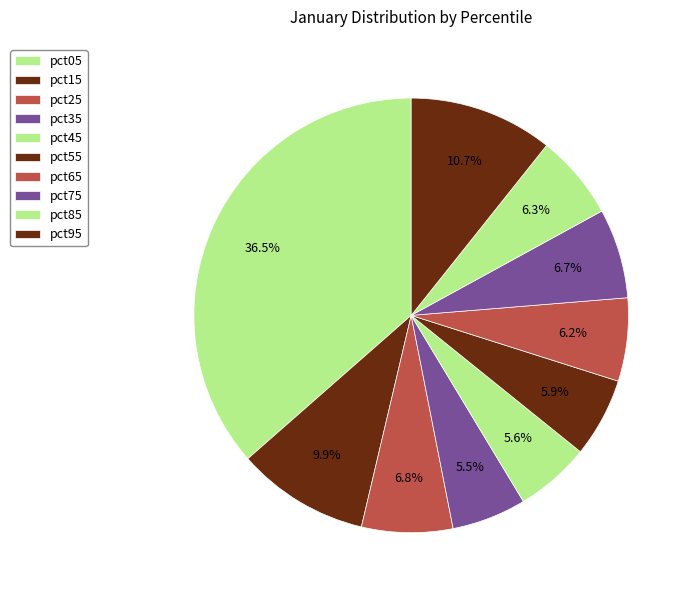

How many segments does this pie chart have?

10